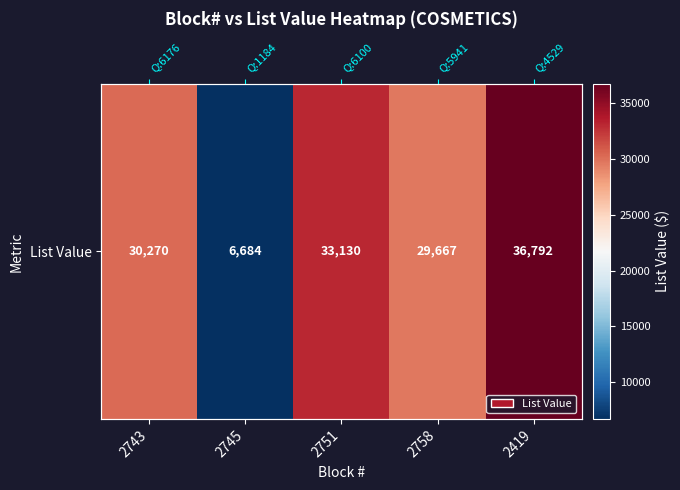

Reading left to right, list all the values displayed in this chart.

30269.6	6684.3	33130.2	29667.0	36791.8